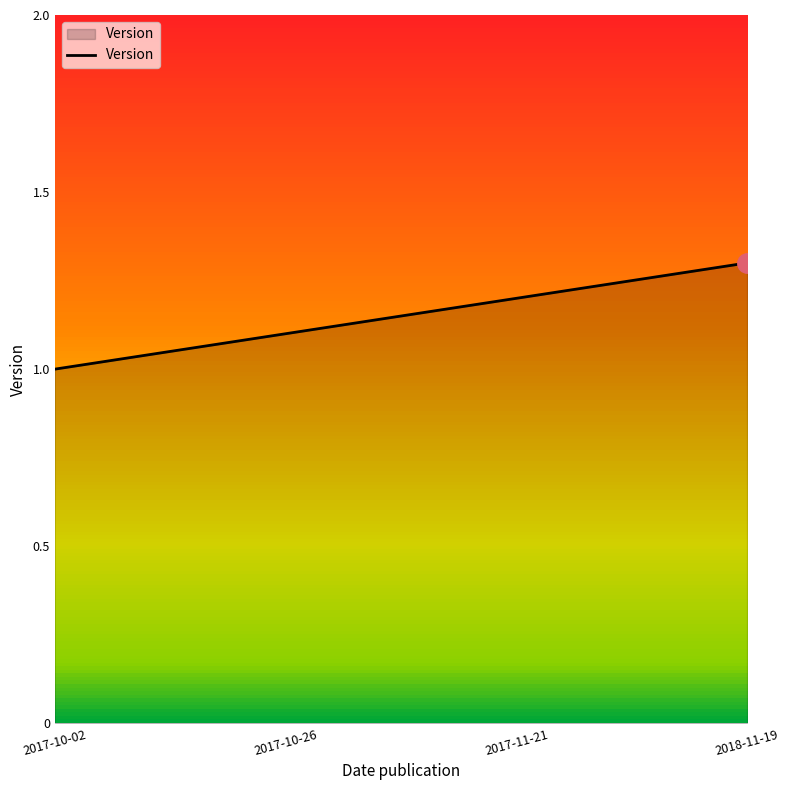

Does the chart display data point markers on the line(s)?

No